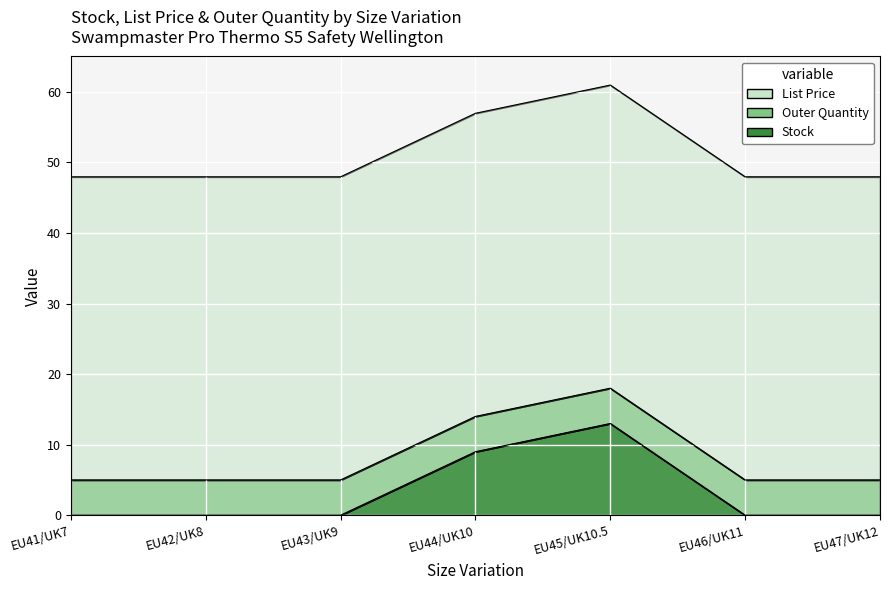

What is the value of the List Price point at the 4th from the left?

43.0